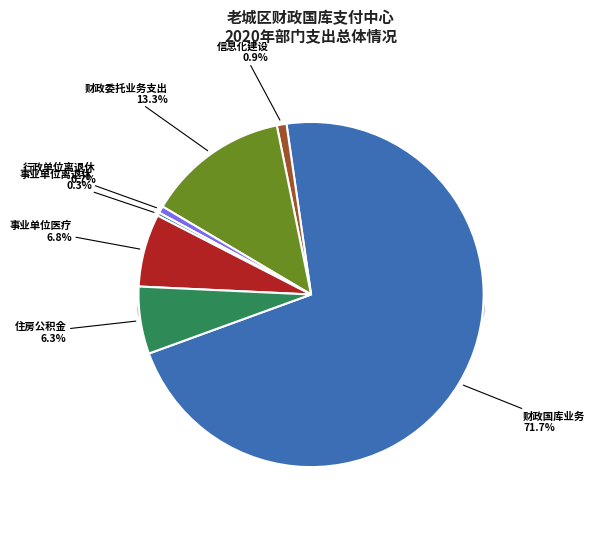

The 住房公积金 slice represents 1% of the pie. True or false?

False